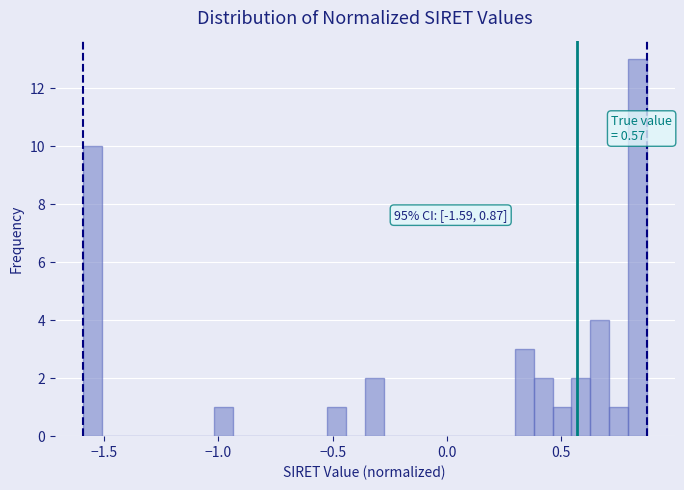

Around what value on the x-axis is the tallest bar? Give the approximate position of its centre, as read against the axis.

0.85